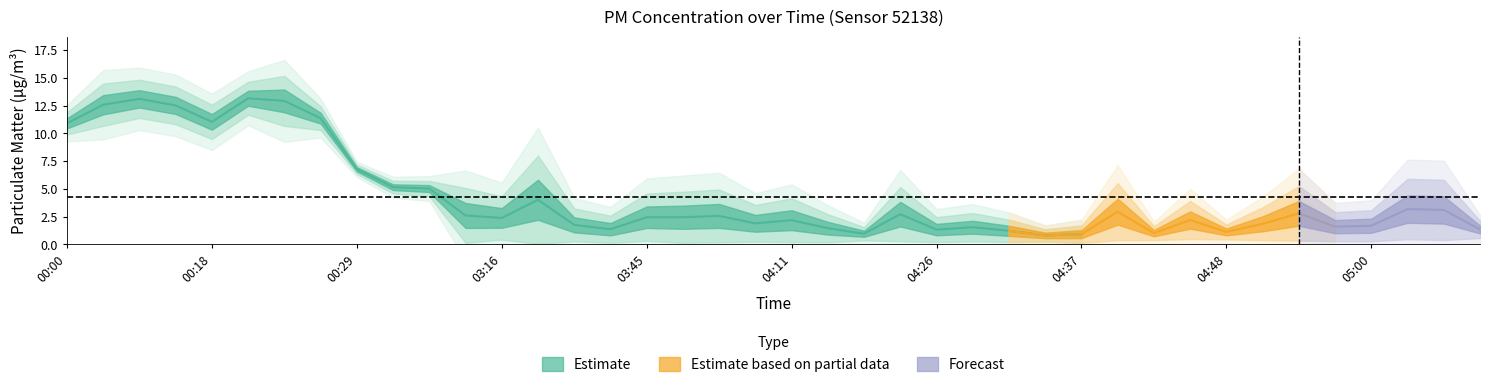

What is the difference between the maximum and minimum values in the P2 series?

11.6